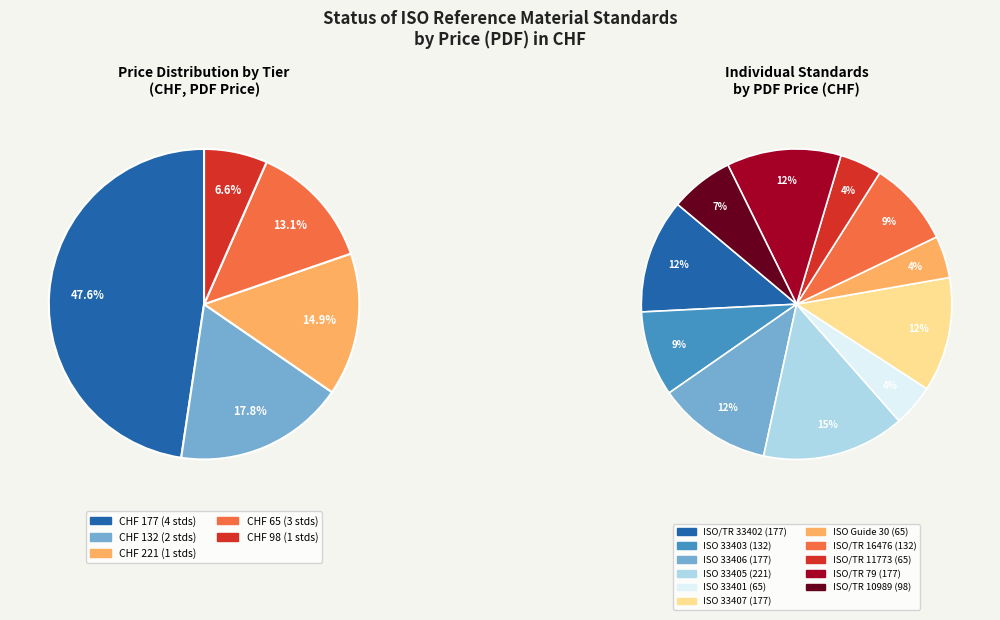

Is it true that ISO/TR 10989:2009 is 7% of the pie?

True